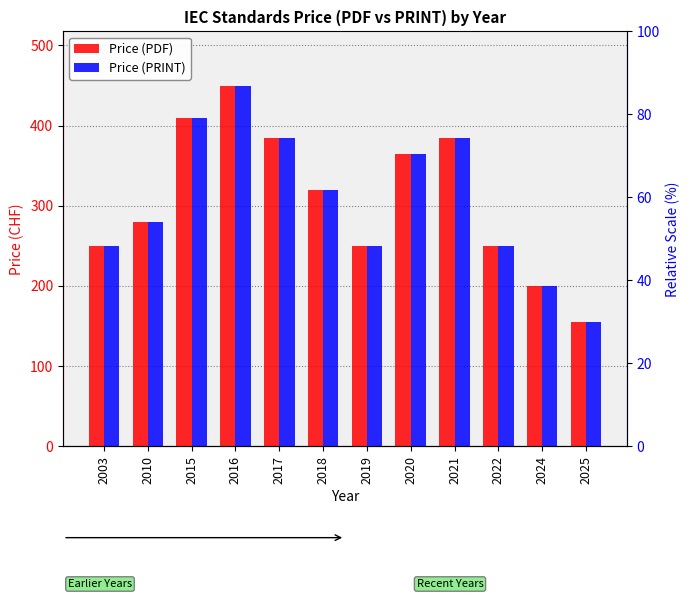

How many bars are there in each group?

2